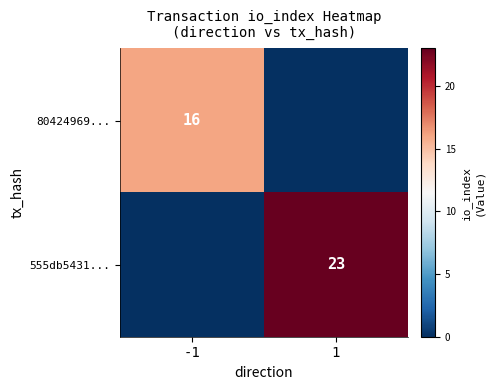

How many data points does each series have?

2